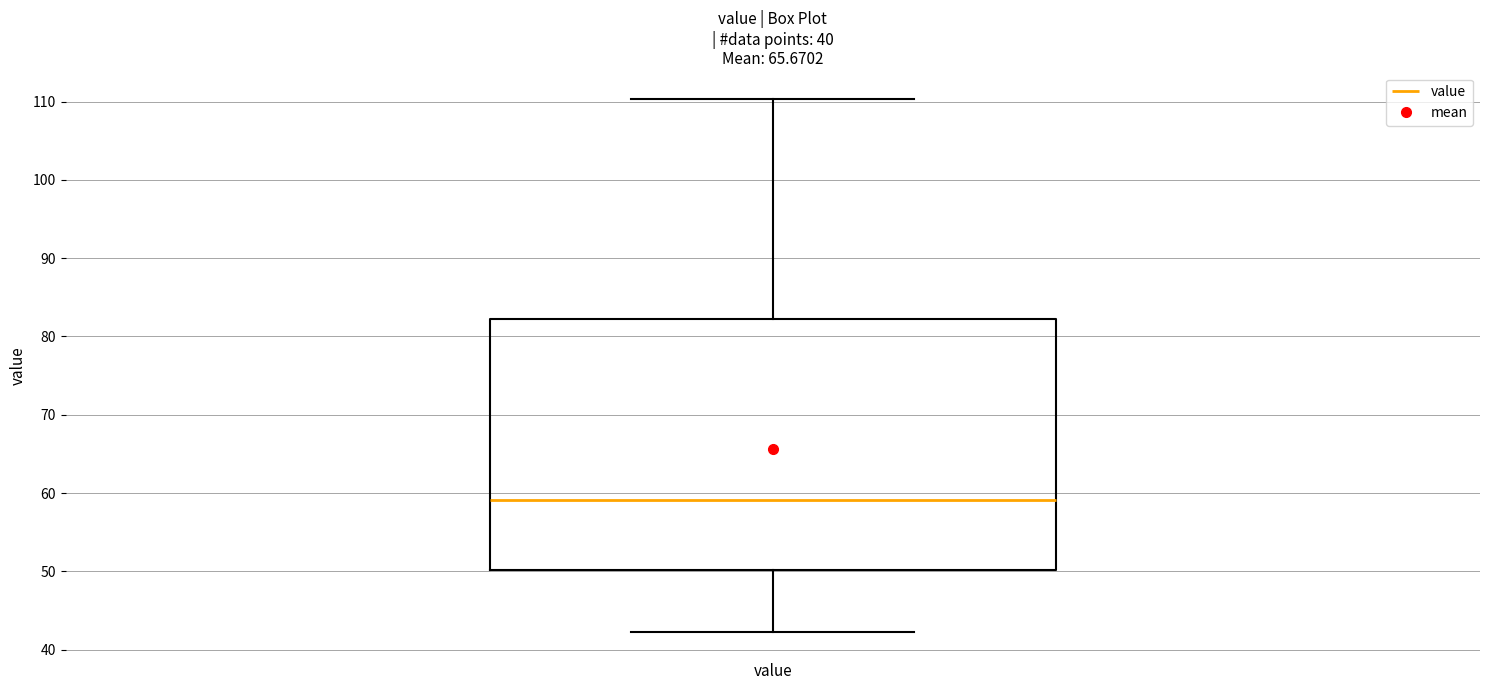

Read this box plot against the y-axis: the position of the median line, the range covered by the box, and the ends of both whiskers. The values are not printed on the chart, so give them approximately, as read against the axis.

median 59, box 50 to 82, whiskers 42 to 110